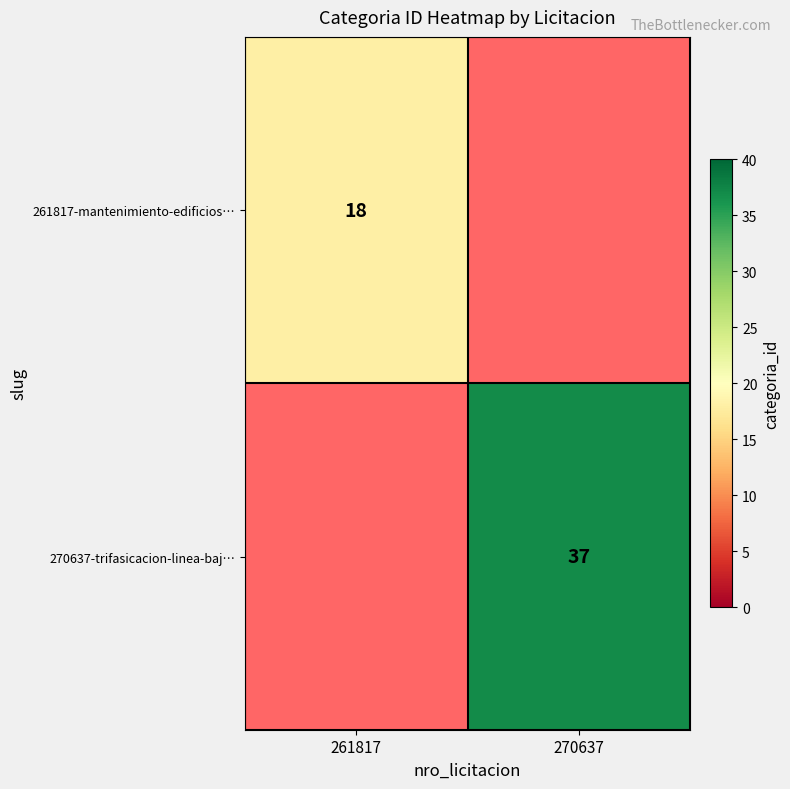

The value of 261817-mantenimiento-edificios… at 261817 is 31. True or false?

False